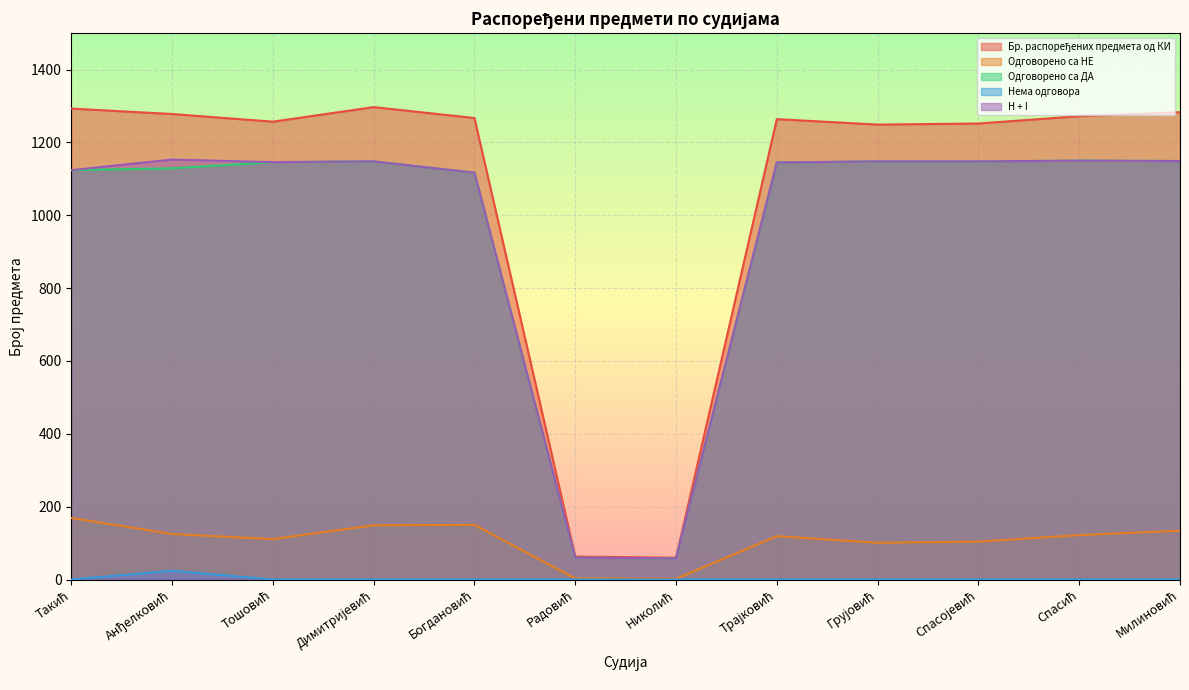

Reading left to right, transcribe all the data shown in this chart.

Бр. распоређених предмета од КИ: 1293	1278	1257	1297	1267	63	60	1264	1249	1252	1272	1283
Одговорено са НЕ: 169	125	111	149	150	3	2	119	101	104	122	134
Одговорено са ДА: 1124	1129	1146	1148	1117	60	58	1145	1148	1148	1150	1149
Нема одговора: 0	24	0	0	0	0	0	0	0	0	0	0
H + I: 1124	1153	1146	1148	1117	60	58	1145	1148	1148	1150	1149